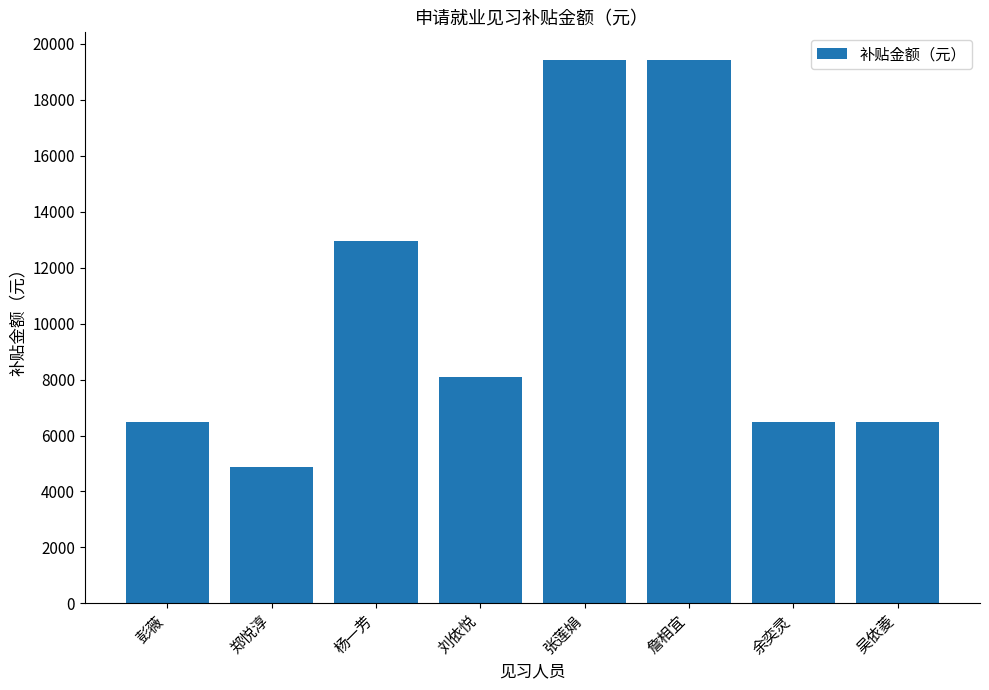

What is the value of the 4th bar from the left?

8100